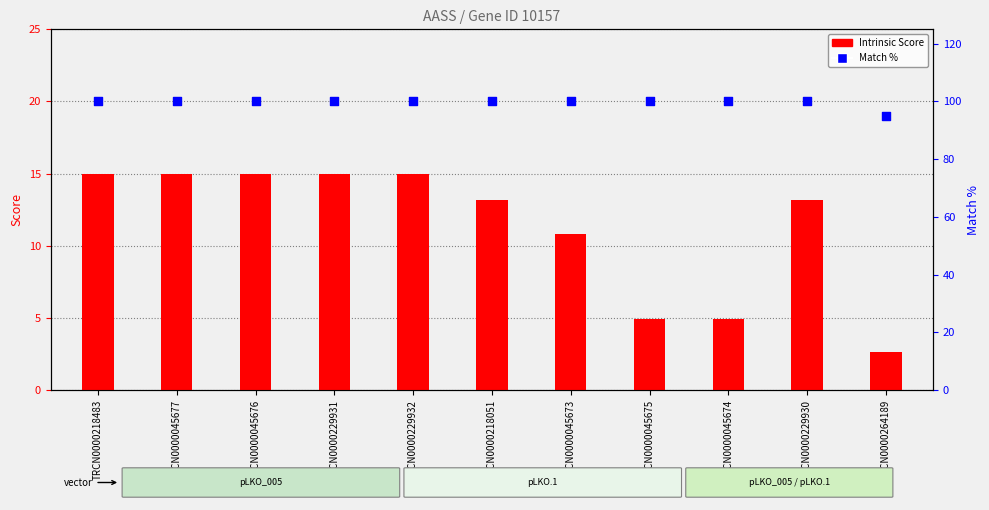

Which series has the largest Y range (max minus min)?

Intrinsic Score